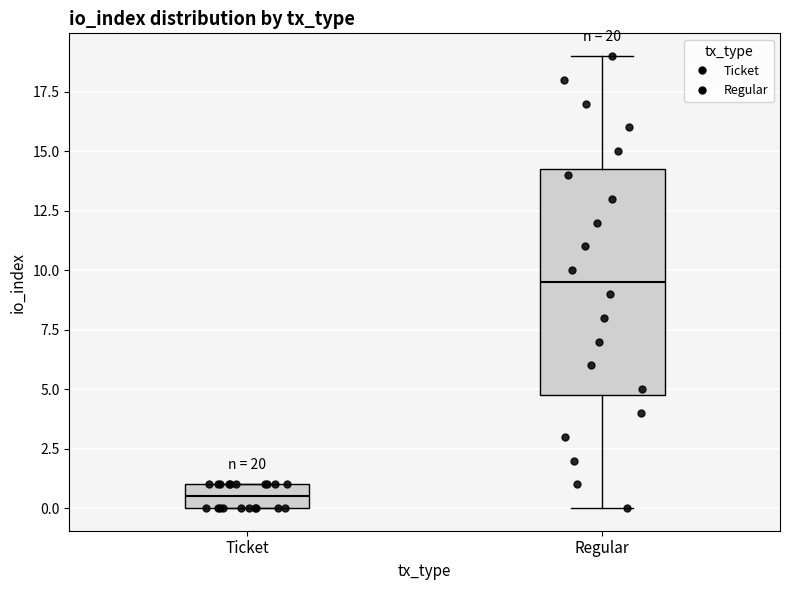

Which box's median line is the lowest?

Ticket